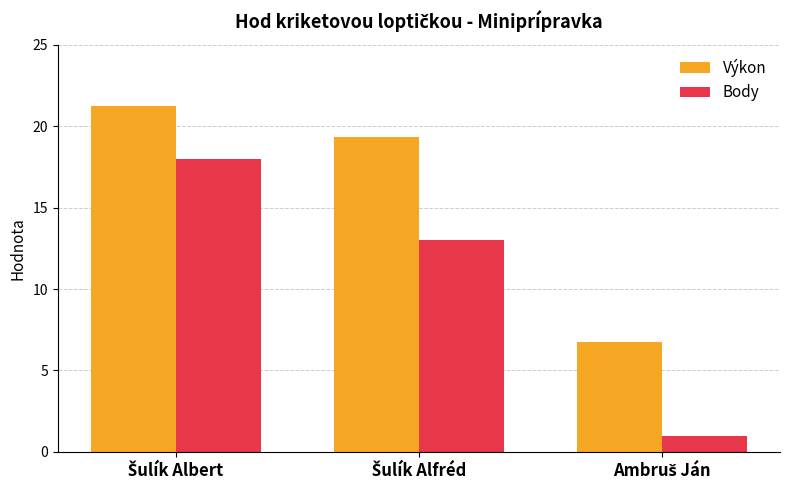

What is the minimum value shown in the chart?

1.0